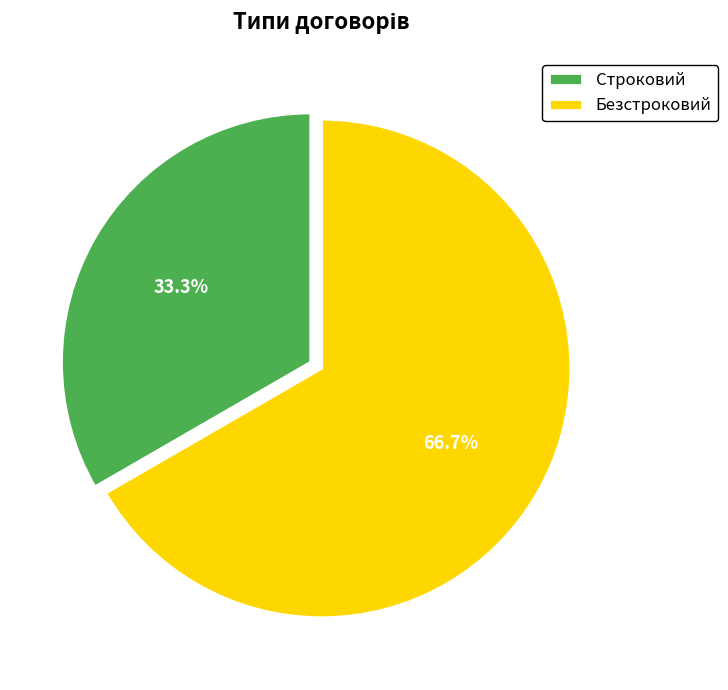

What is the largest slice in the pie chart?

Безстроковий